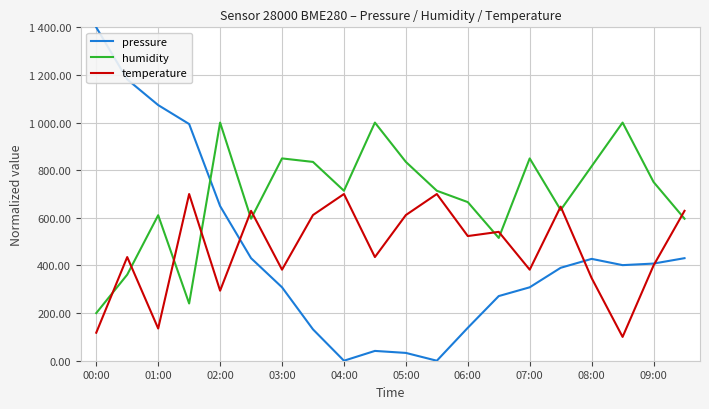

At which category does humidity reach its first local peak?

01:00